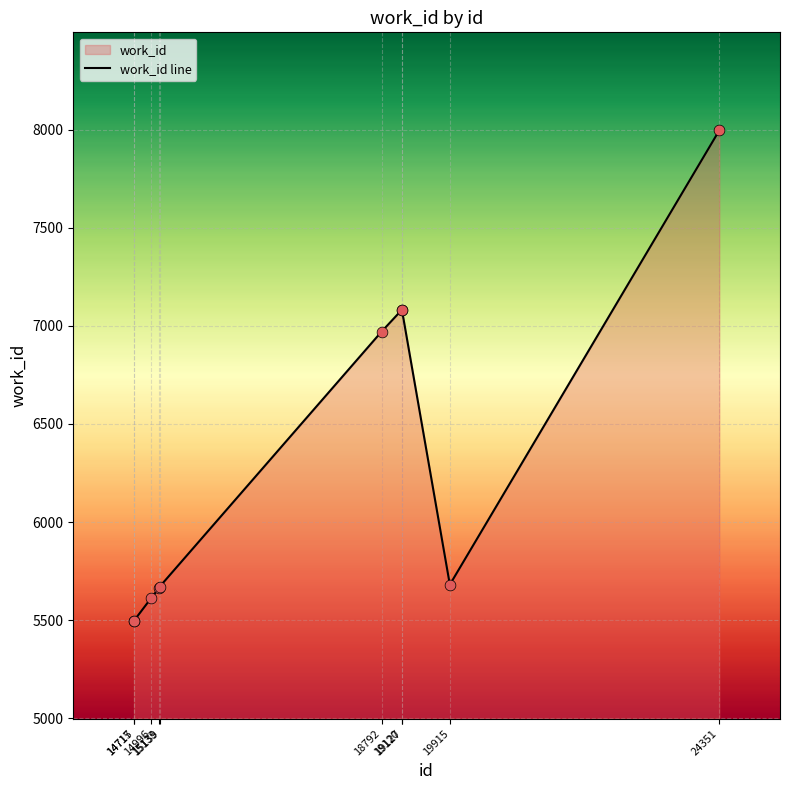

What is the change in value from 19915 to 24351?

+2315